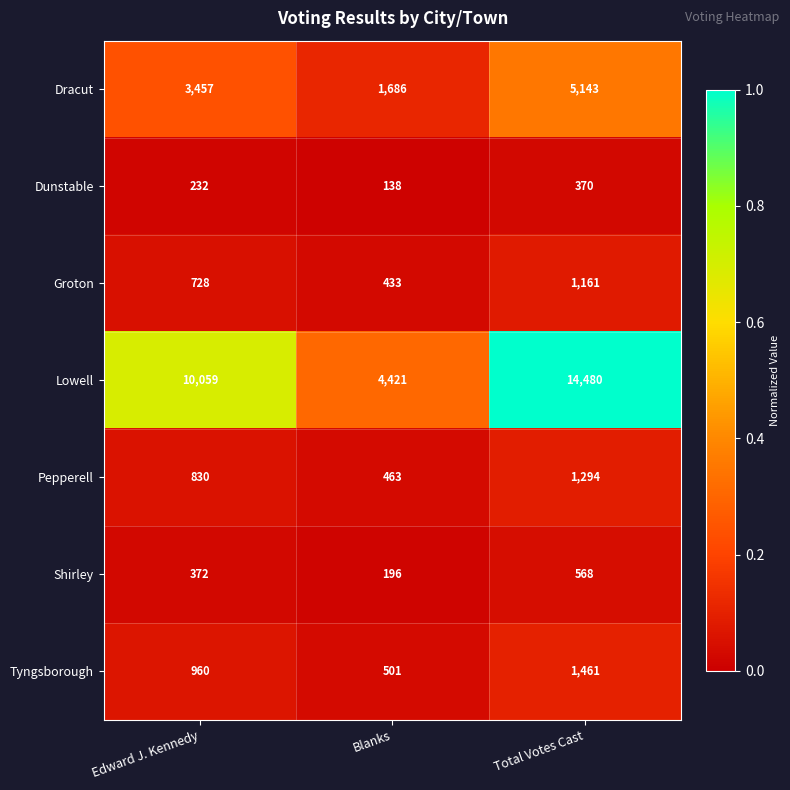

At Total Votes Cast, list the series in order from largest to smallest.

Lowell, Dracut, Tyngsborough, Pepperell, Groton, Shirley, Dunstable